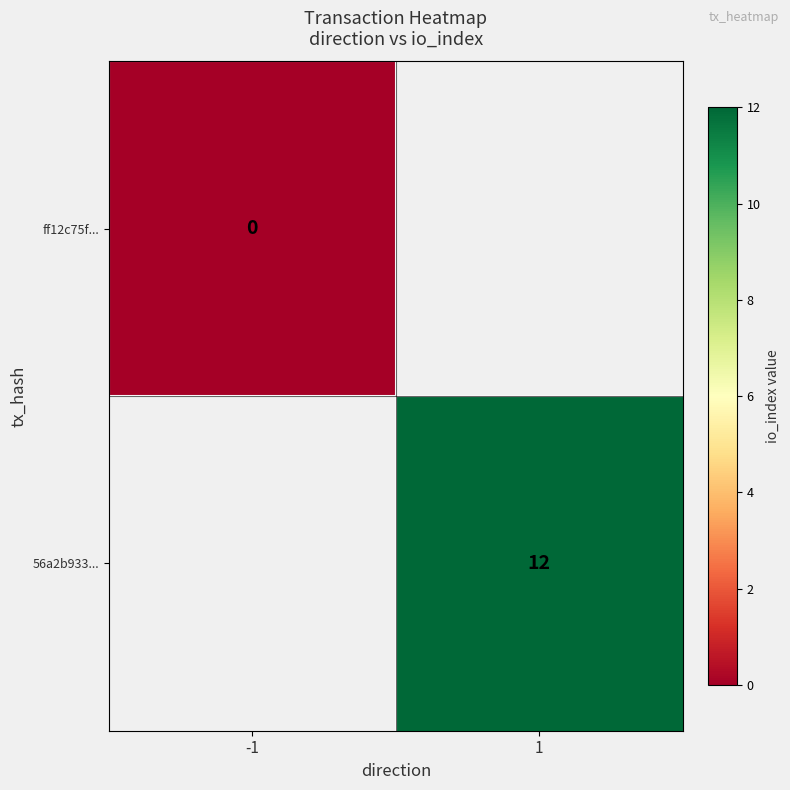

At how many categories does at least one series exceed 1?

1